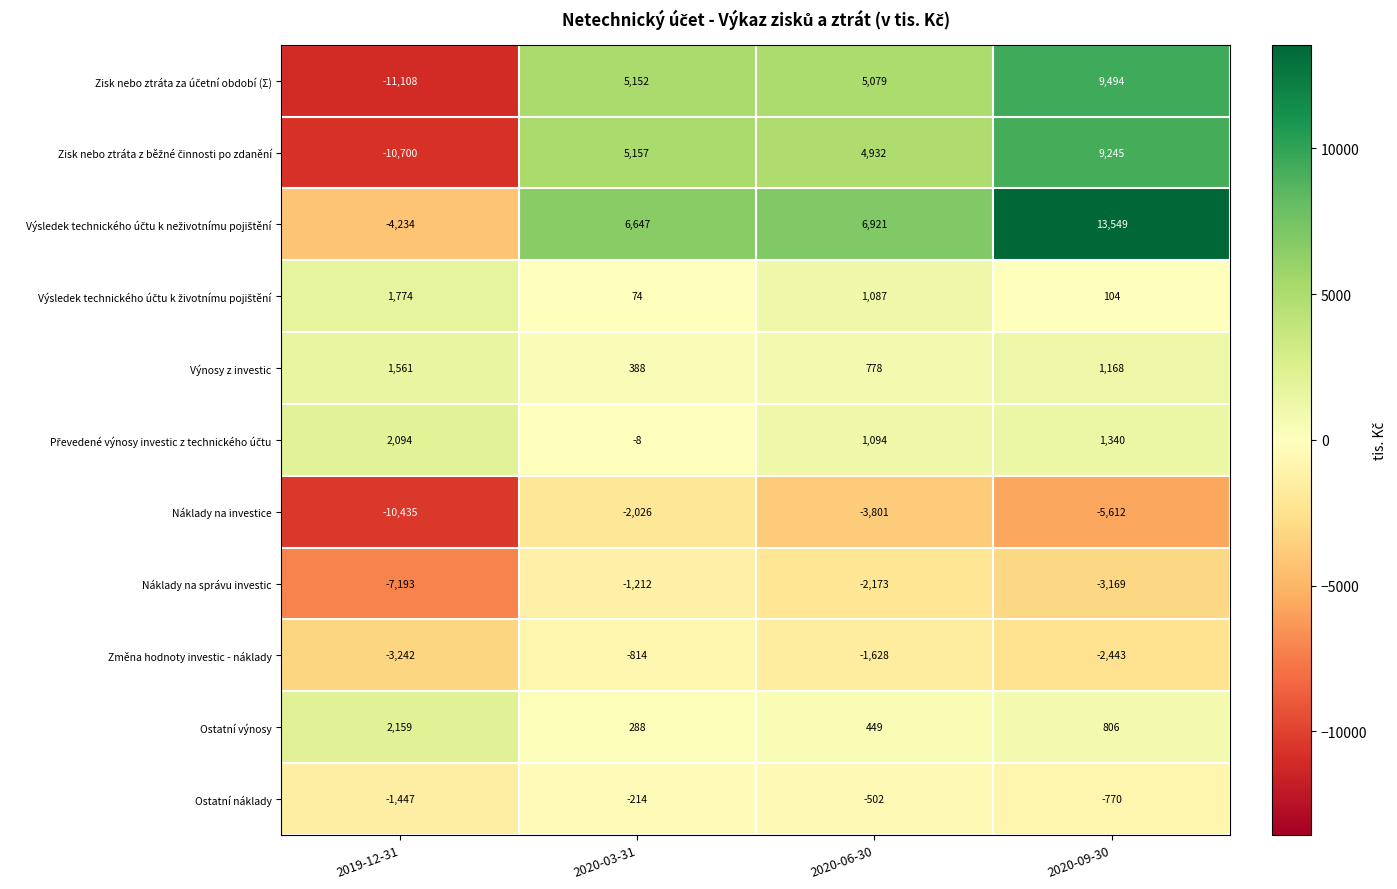

Count the Náklady na správu investic values in the range -3169 to -1212.

3